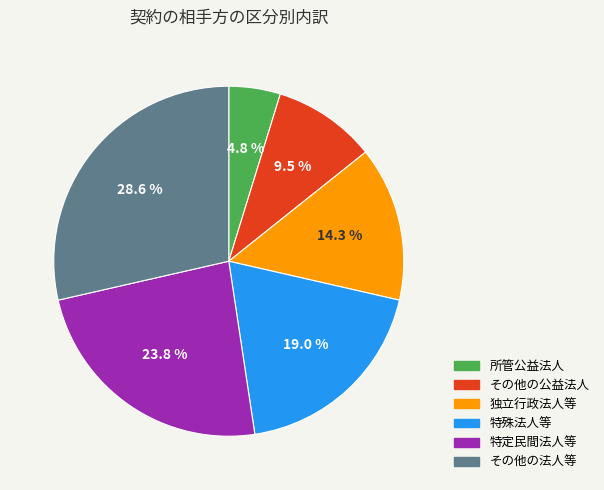

What is the total percentage of 独立行政法人等 and その他の法人等?

42.9%